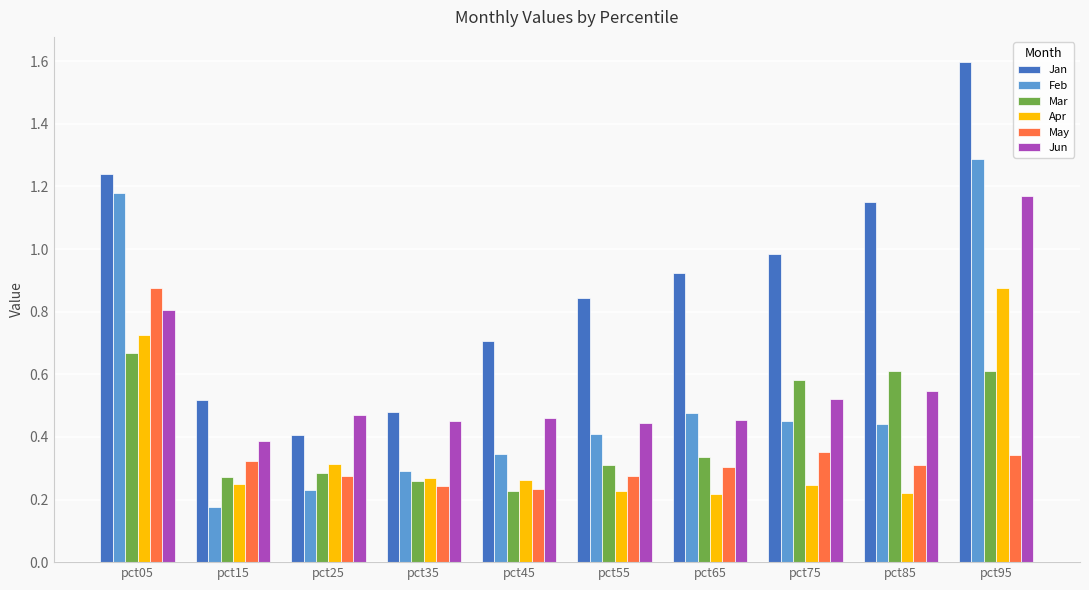

What is the maximum value shown in the chart?

1.6